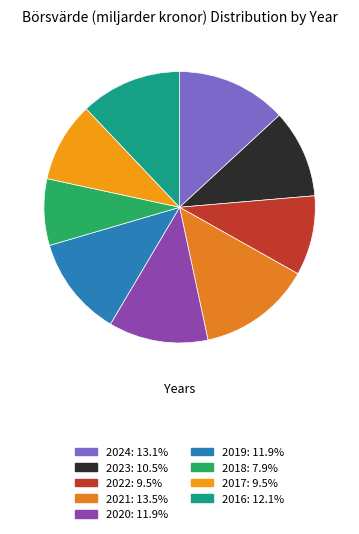

What is the total percentage of 2021 and 2018?

21.4%